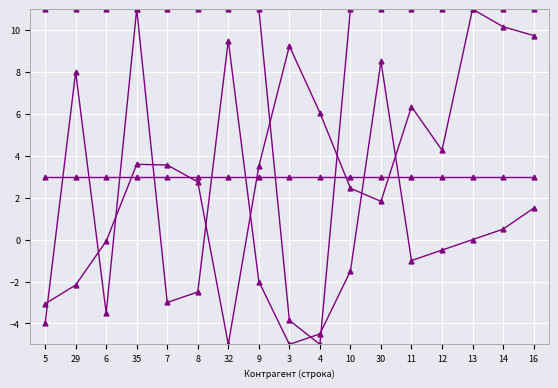

True or false: element_budget has a value of 3.0 at 16.

True